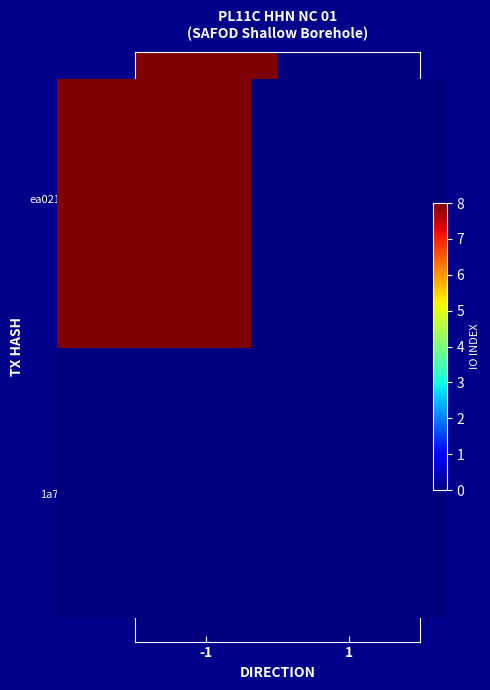

Is it true that ea02151ede471f83a24fdab23b4b0fbeab59f0a equals 12 at -1?

False